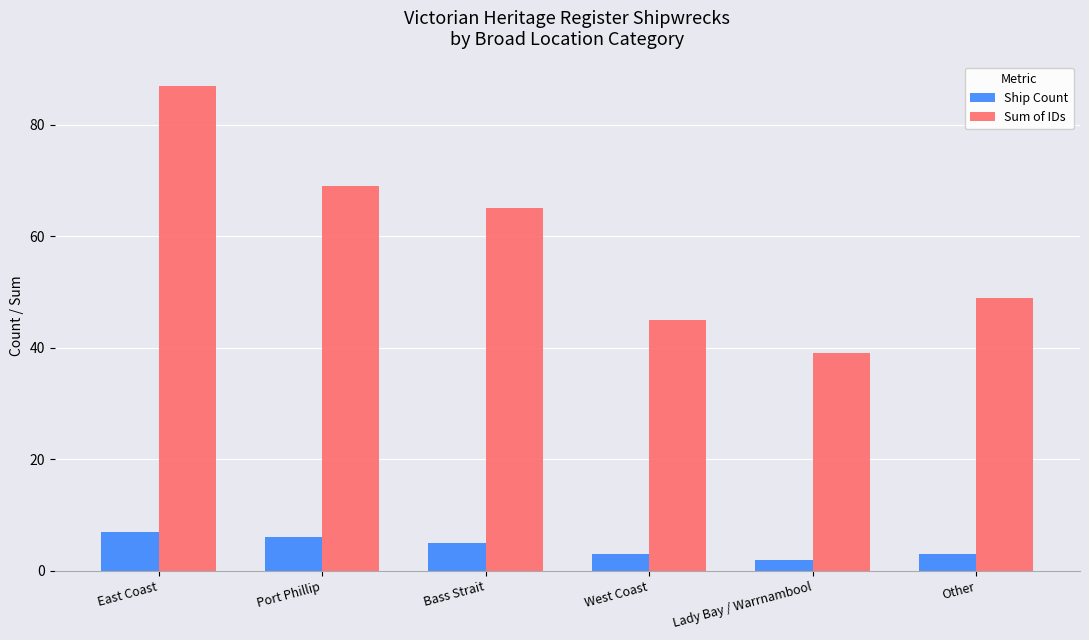

Rank the categories by Sum of IDs value from lowest to highest.

Lady Bay / Warrnambool, West Coast, Other, Bass Strait, Port Phillip, East Coast